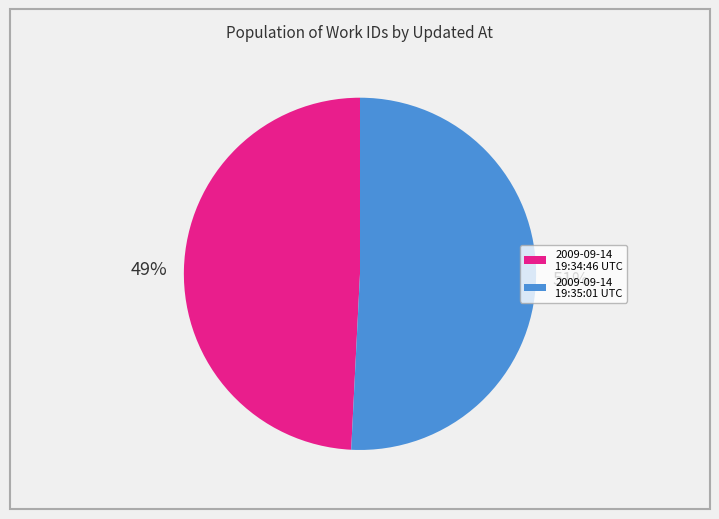

The 2009-09-14 19:34:46 UTC slice represents 49% of the pie. True or false?

True